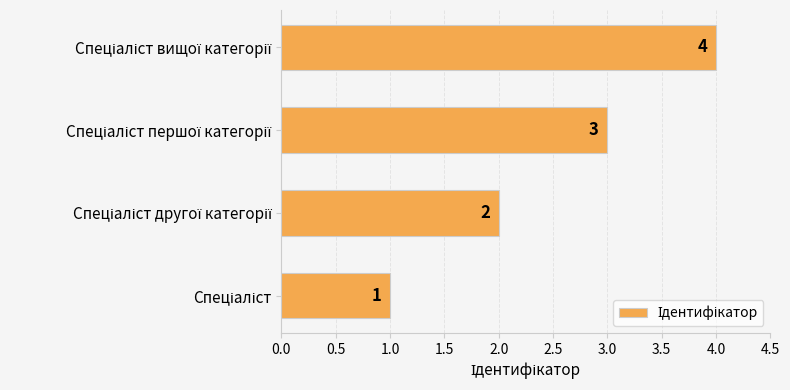

Count the values in the range 2 to 4.

3